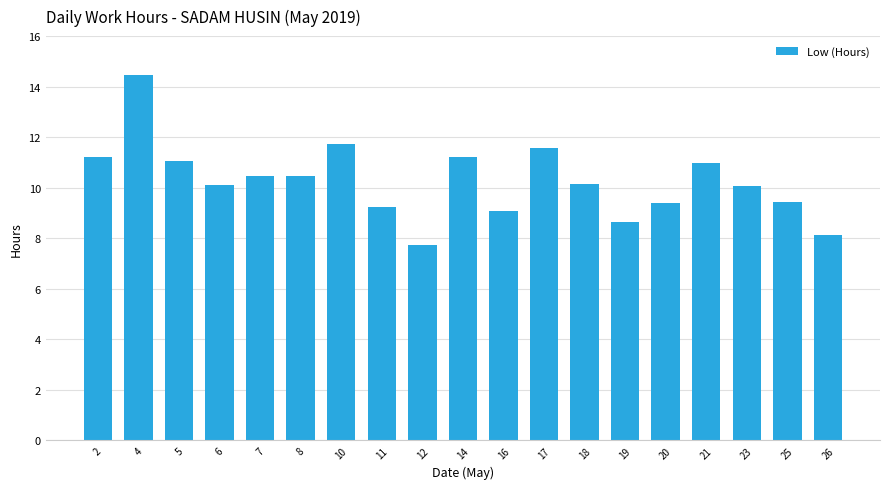

Approximately how many times larger is the value at 25 compared to 11?

1.0